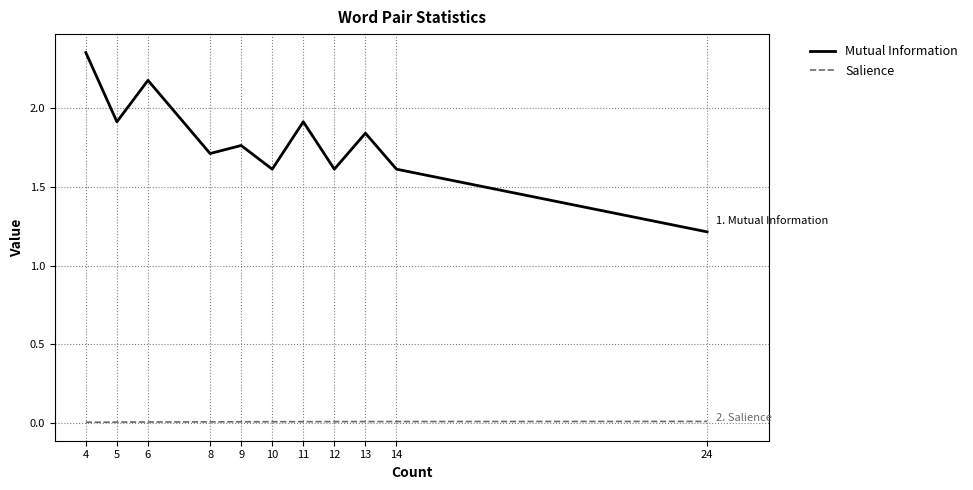

Does the chart display data point markers on the line(s)?

No